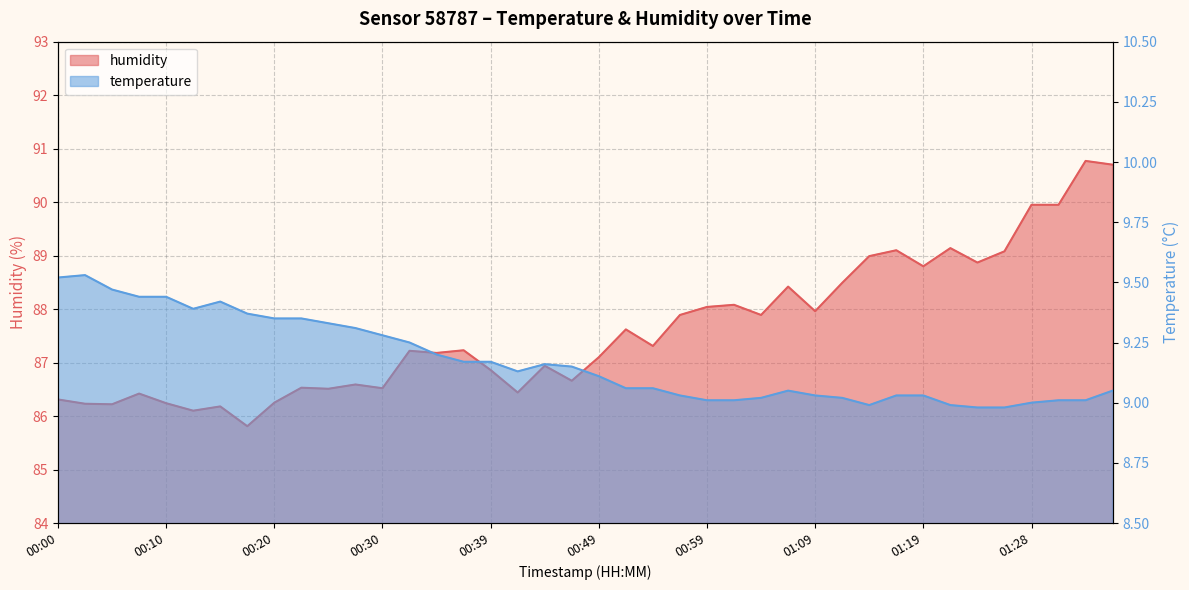

At which category does temperature reach its first local peak?

00:03